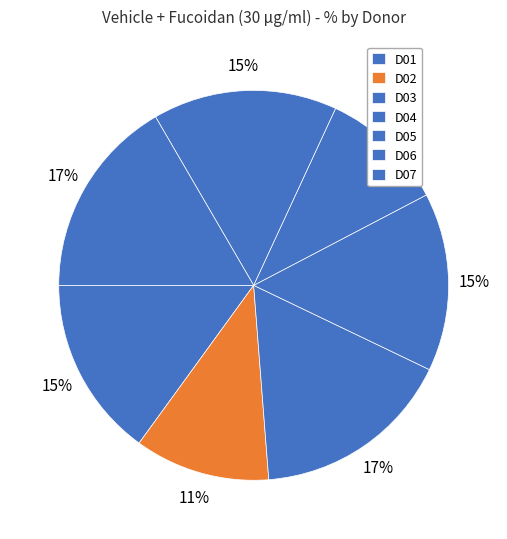

Rank the categories by value from highest to lowest.

D03, D07, D06, D01, D04, D02, D05